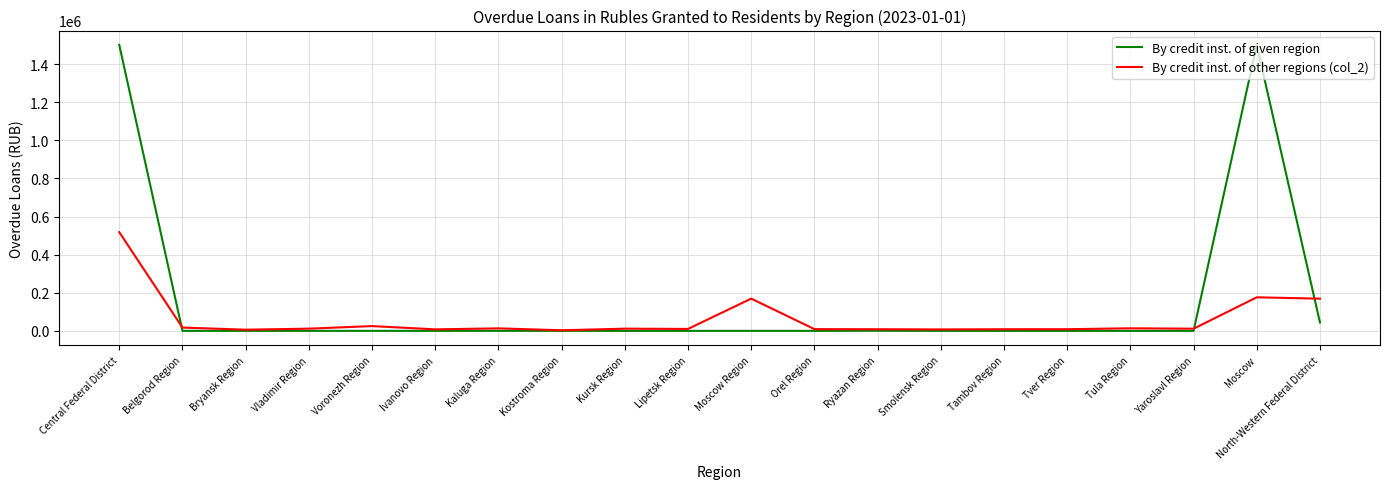

What is the spread (max minus min) of values at Bryansk Region?

6152